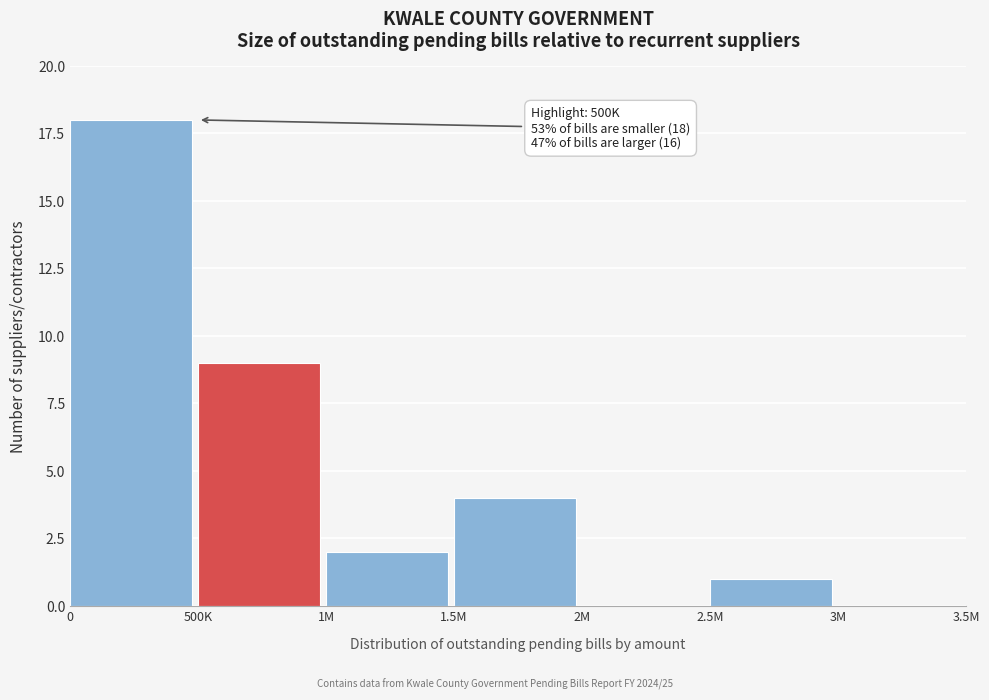

Reading right to left, what are all the values shown in this chart?

3M=0	2.5M=1	2M=0	1.5M=4	1M=2	500K=9	0=18